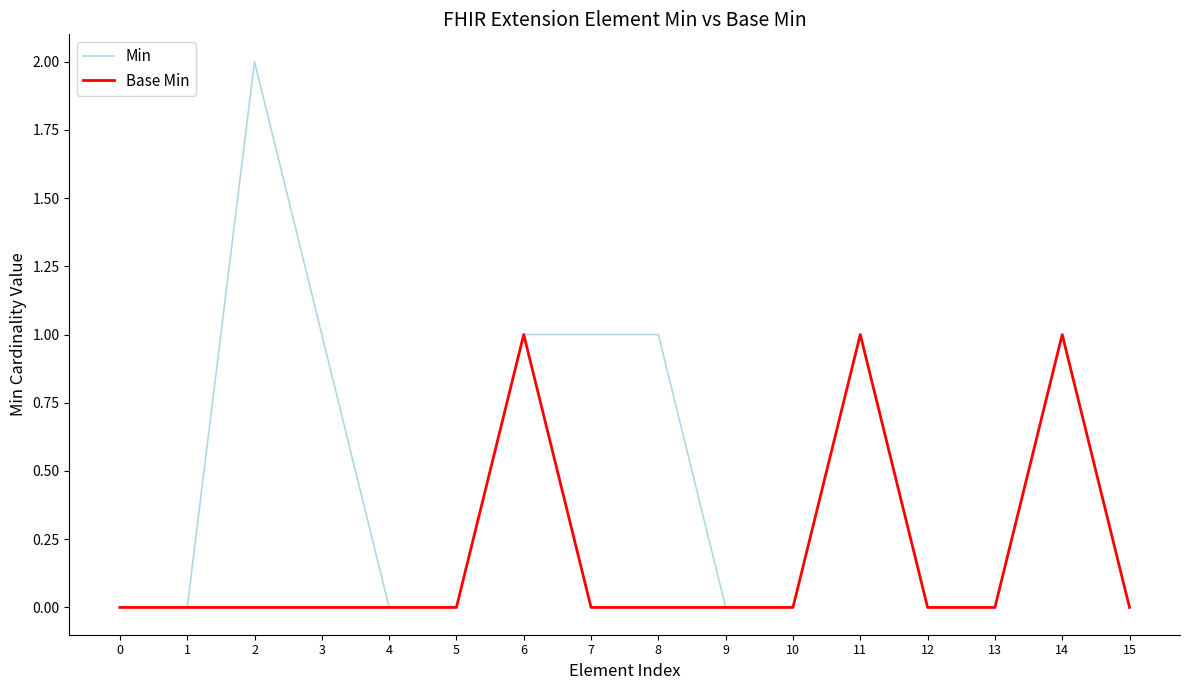

Rank the series by their maximum value, from lowest to highest.

Base Min, Min